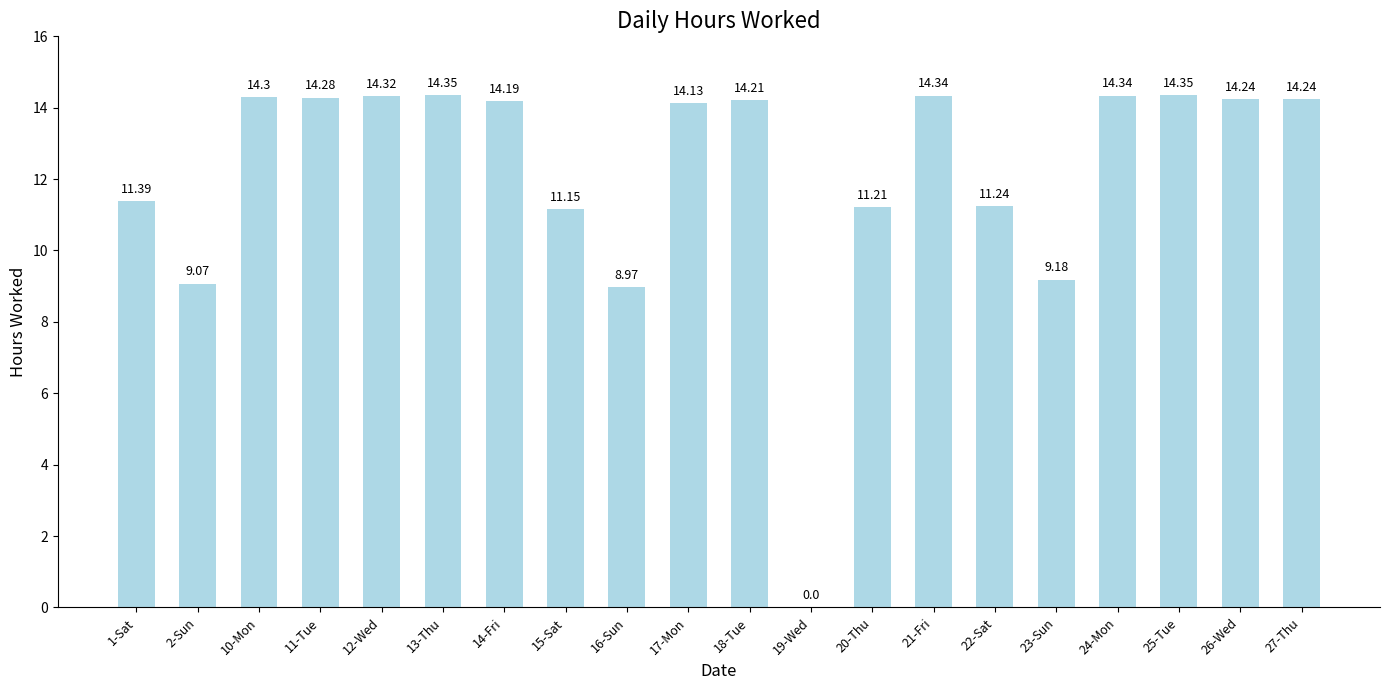

What is the sum of the values at 1-Sat and 25-Tue?

25.7